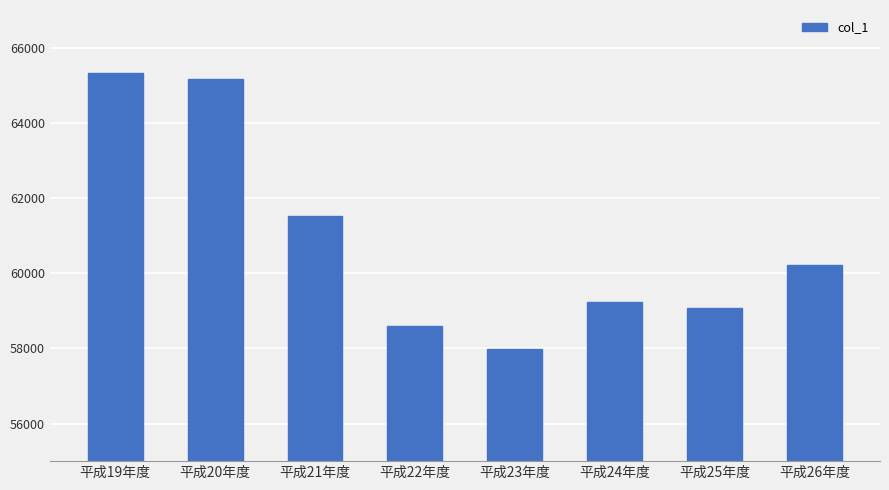

What is the change in value from 平成22年度 to 平成23年度?

-635